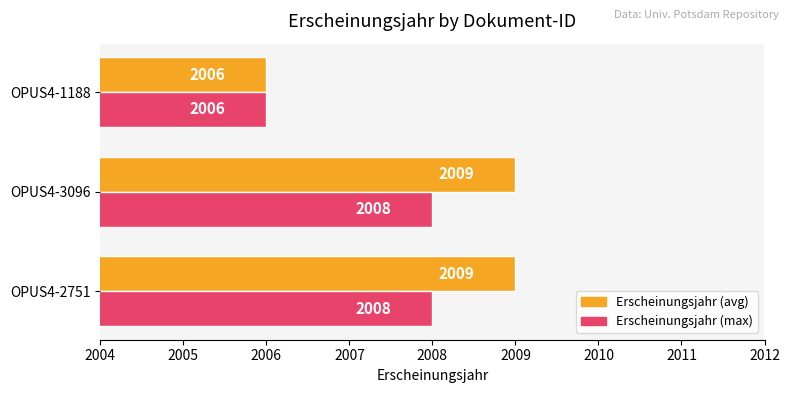

List the series in order of their peak value, lowest first.

Erscheinungsjahr (max), Erscheinungsjahr (avg)